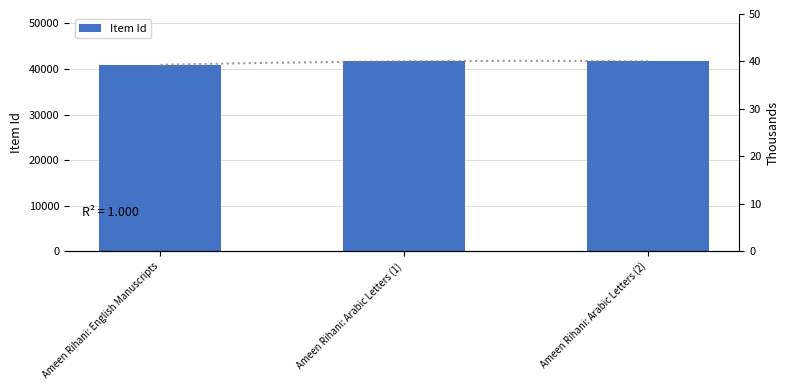

Are the bars horizontal?

No